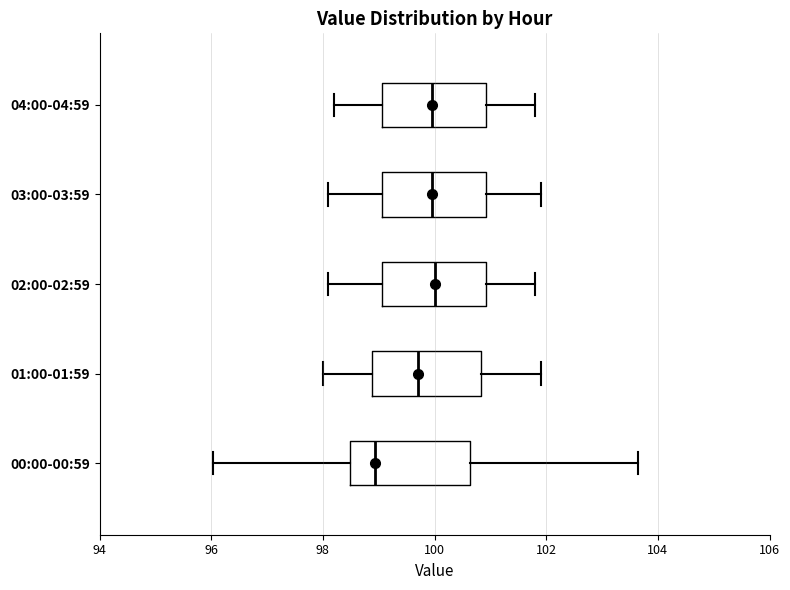

Reading bottom to top, transcribe this box plot: for each box, give where its median line is, the range the box spans, and where its two whiskers end, as read against the x-axis. The values are not printed on the chart, so give them approximately, as read against the axis.

00:00-00:59: median 99.0, box 98.4 to 100.6, whiskers 96.0 to 103.6
01:00-01:59: median 99.8, box 98.8 to 100.8, whiskers 98.0 to 102.0
02:00-02:59: median 100.0, box 99.0 to 101.0, whiskers 98.2 to 101.8
03:00-03:59: median 100.0, box 99.0 to 101.0, whiskers 98.2 to 102.0
04:00-04:59: median 100.0, box 99.0 to 101.0, whiskers 98.2 to 101.8